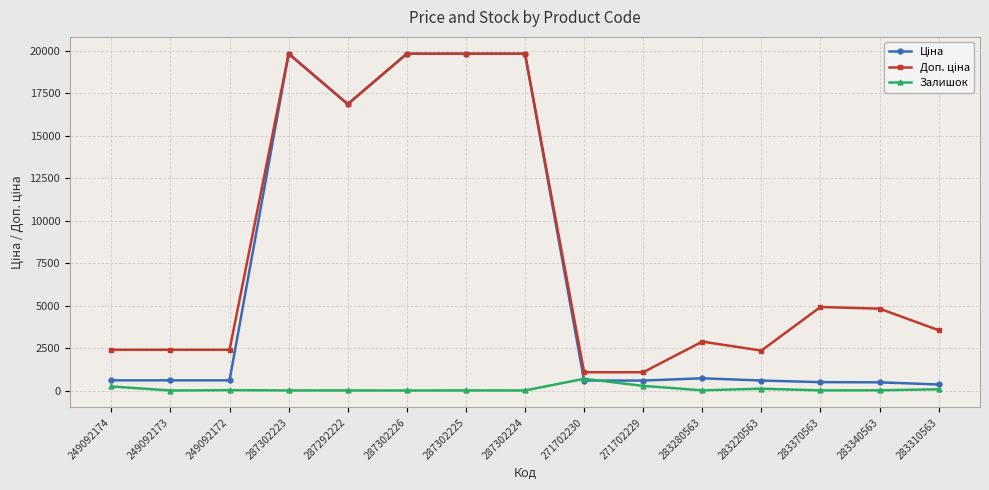

True or false: Залишок has a value of 71.0 at 283310563.

True